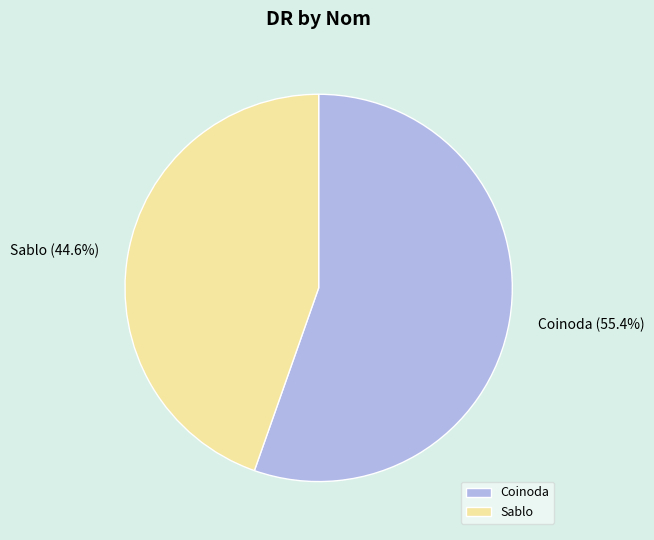

True or false: Coinoda accounts for 55% of the total.

True